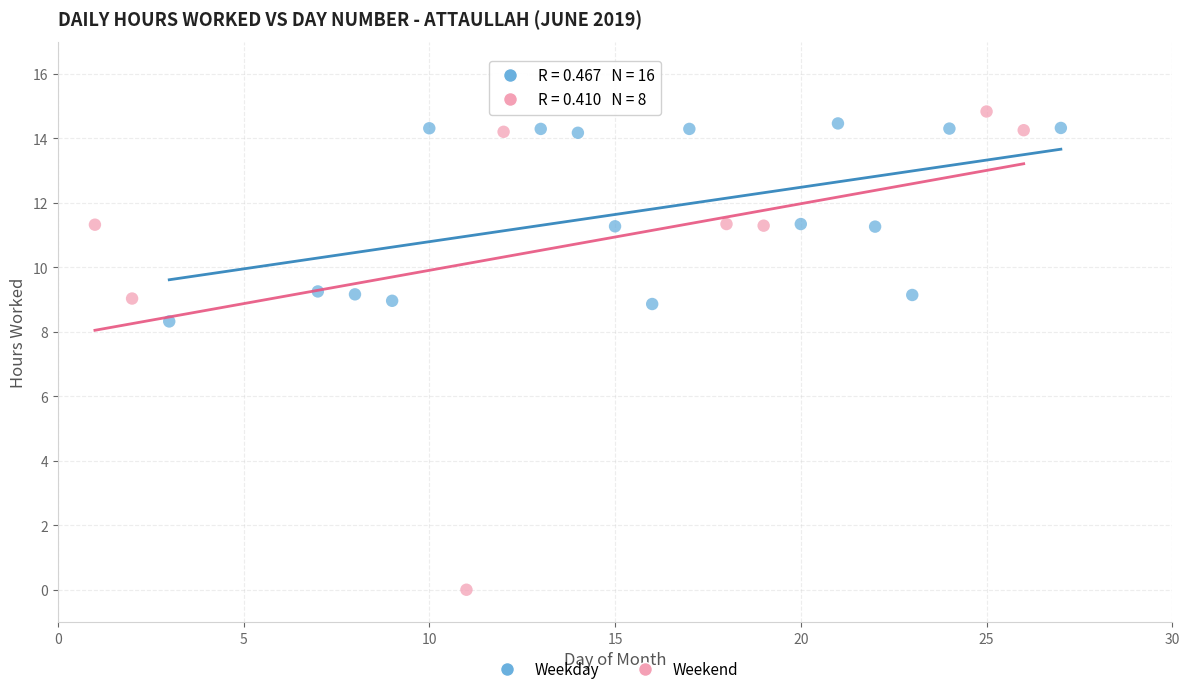

Which series reaches the minimum Y coordinate?

Weekend